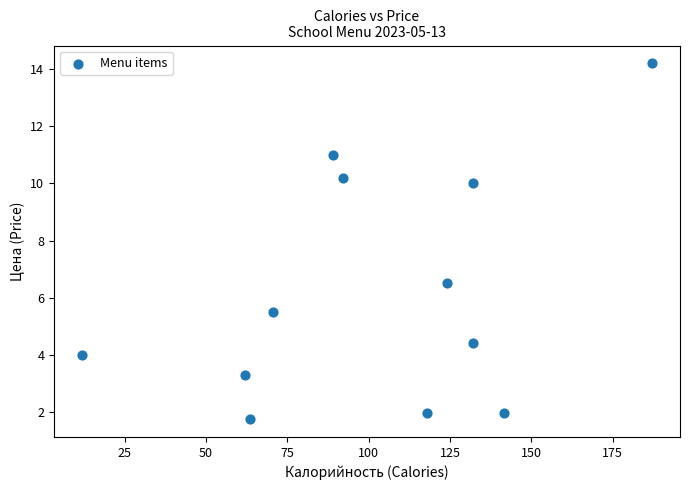

What Y value in the scatter plot is closest to 7?

6.5